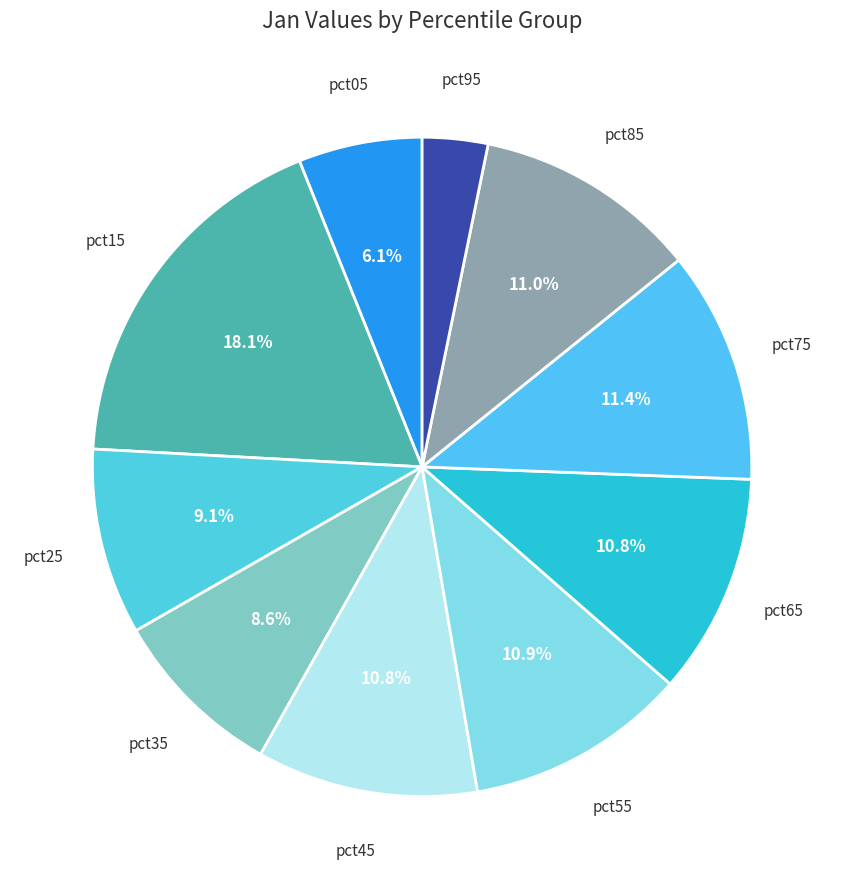

Count the number of slices in the pie.

10